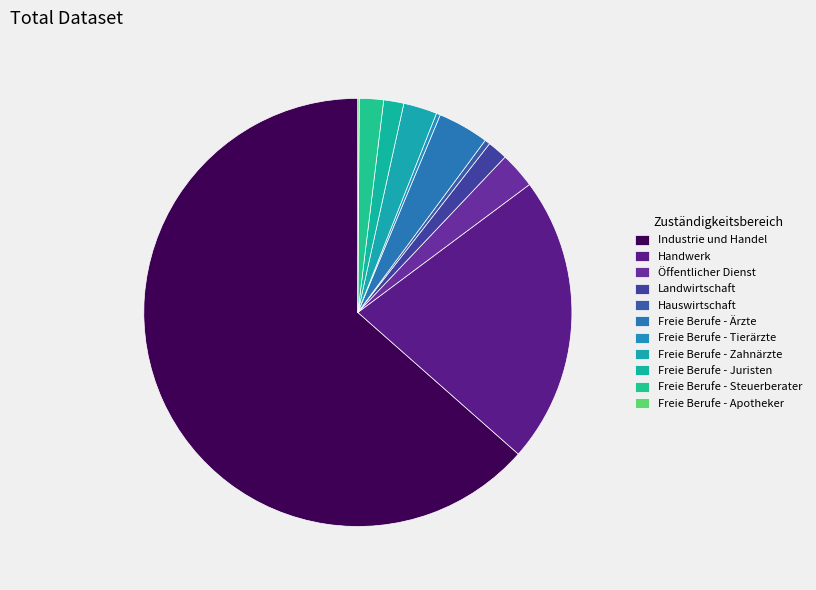

The Freie Berufe - Tierärzte slice represents 11% of the pie. True or false?

False